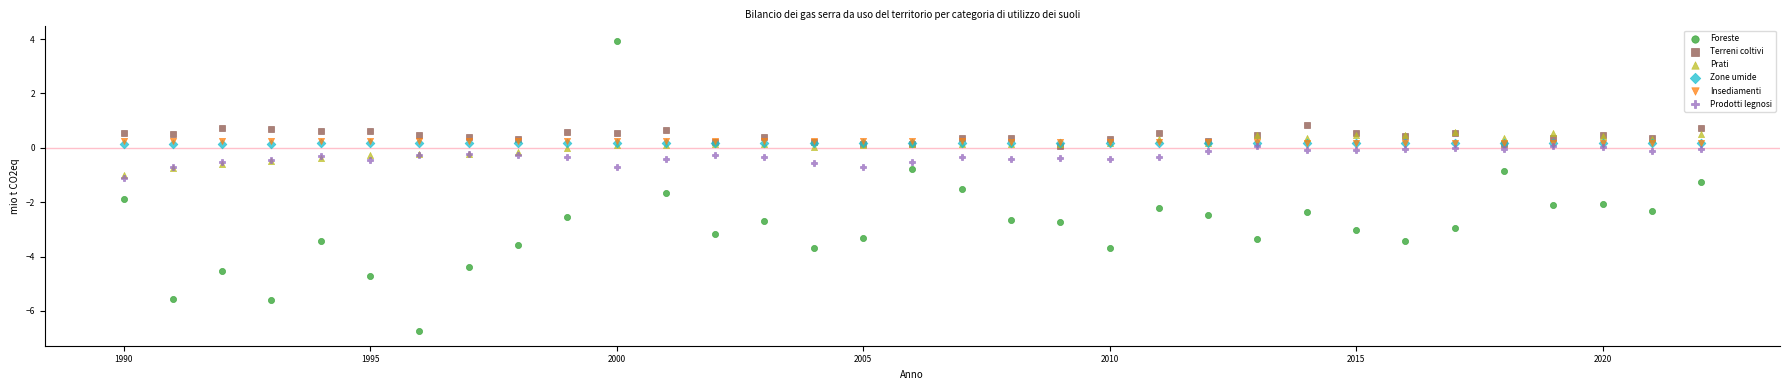

Which series contains the lowest Y value?

Foreste